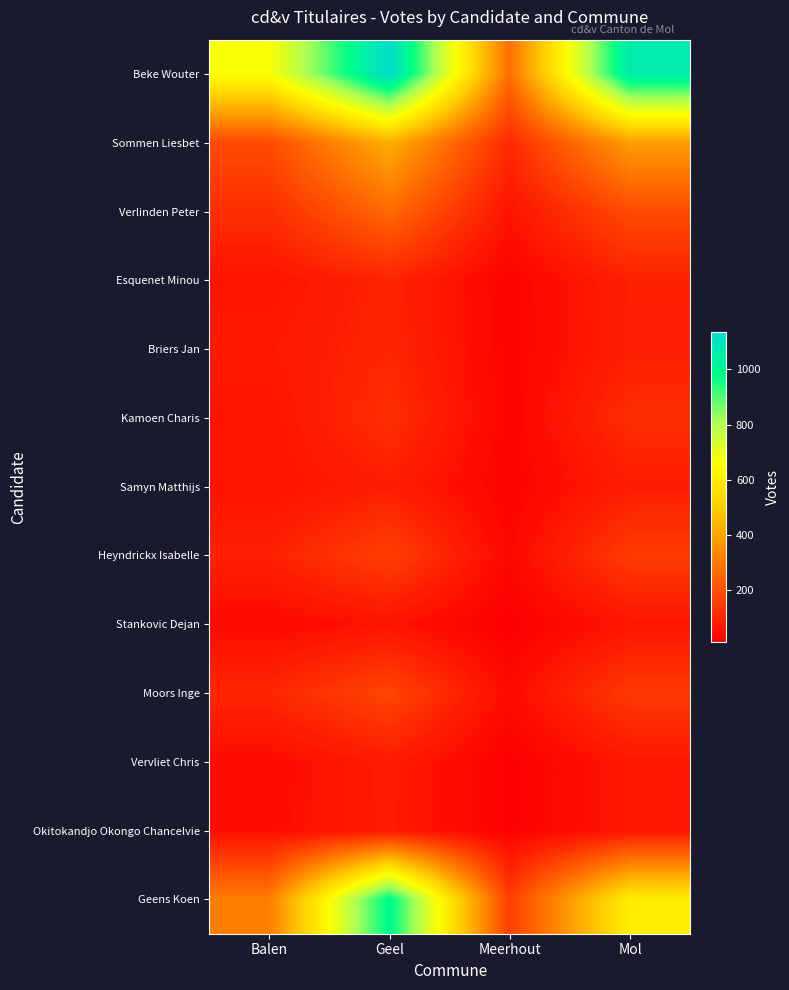

What is the minimum value shown in the chart?

12